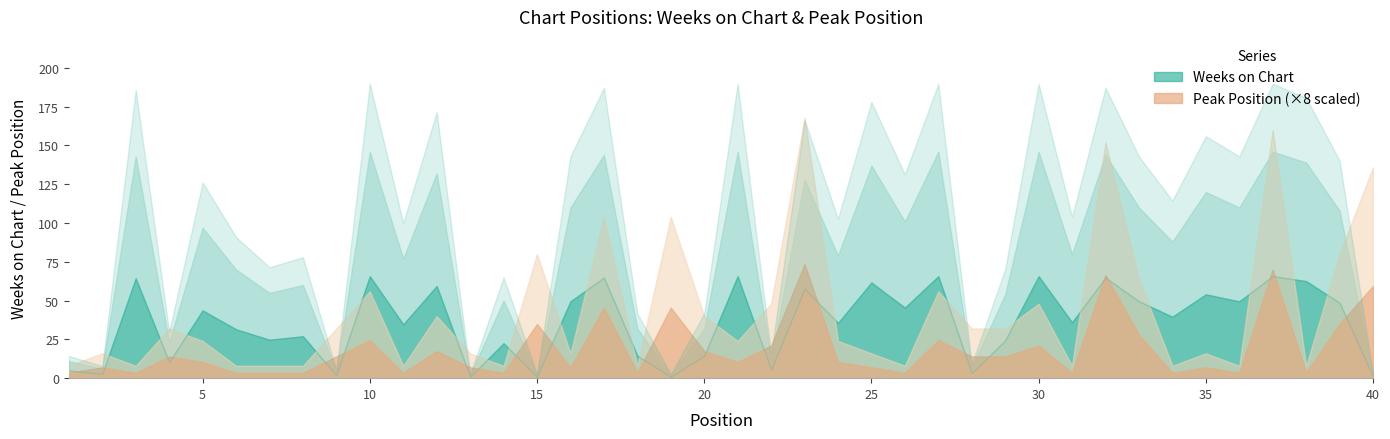

Where is the first local maximum for Weeks on Chart?

3